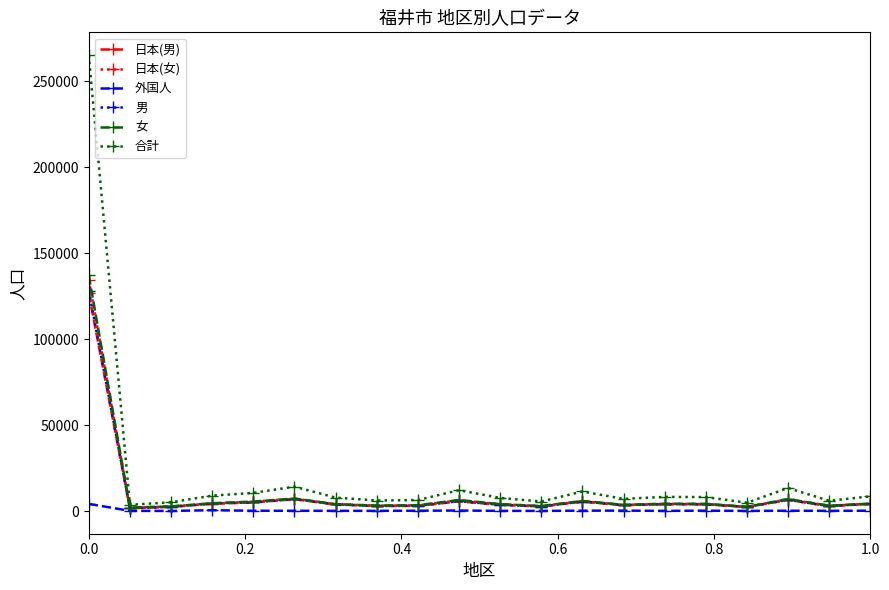

Which series has the largest range (max minus min)?

合計